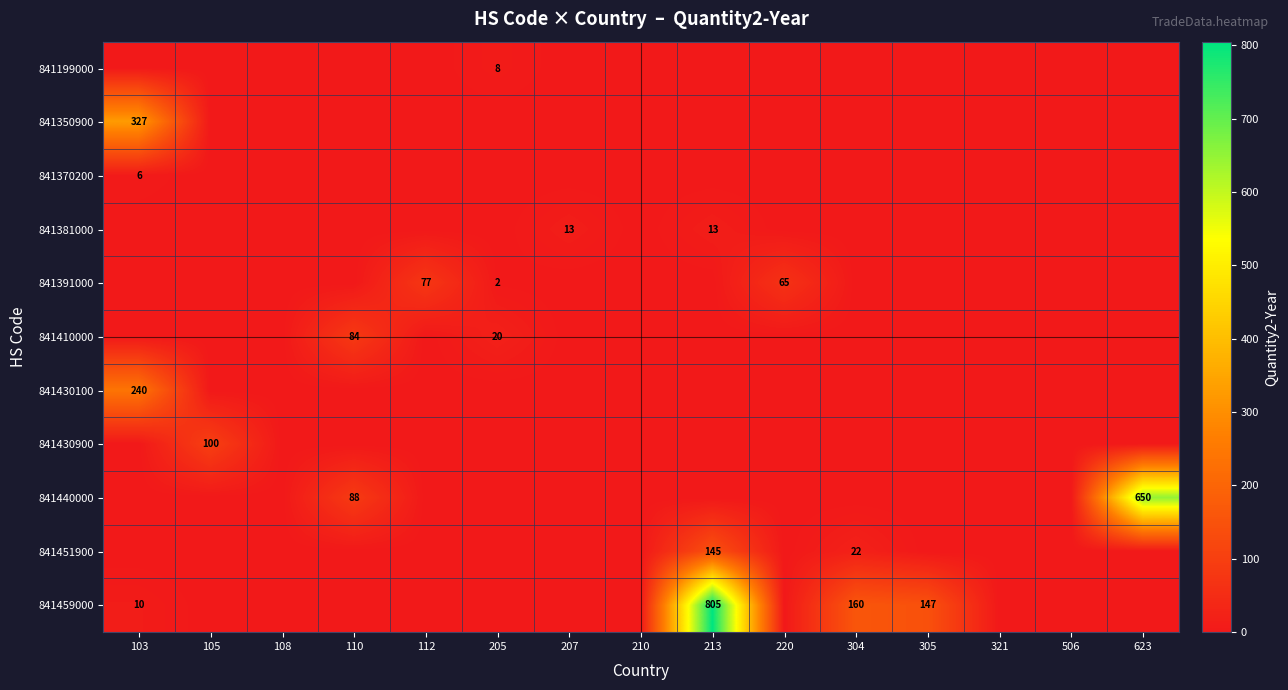

At how many categories does at least one series exceed 630?

2